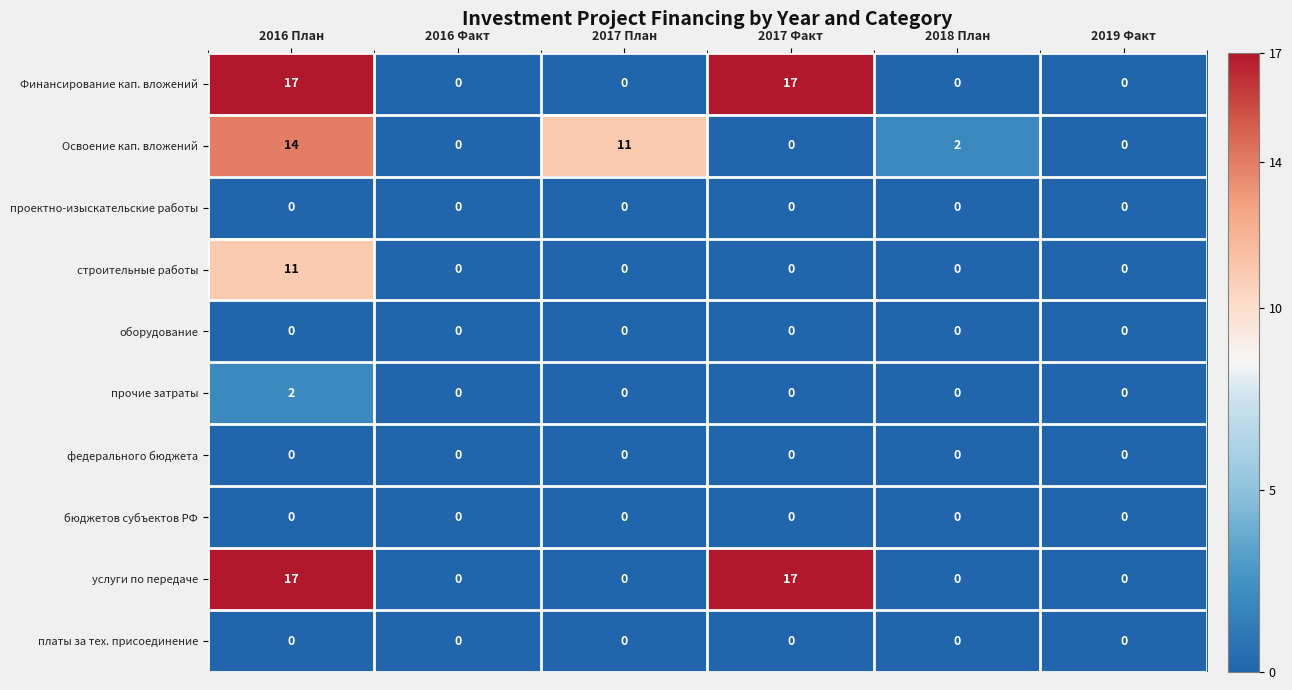

What is the greatest value displayed?

17